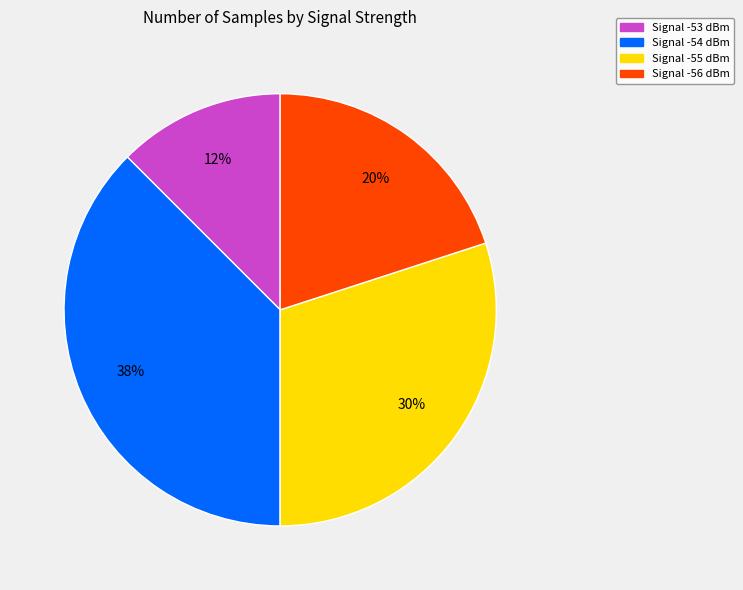

Does any single category account for the majority?

No